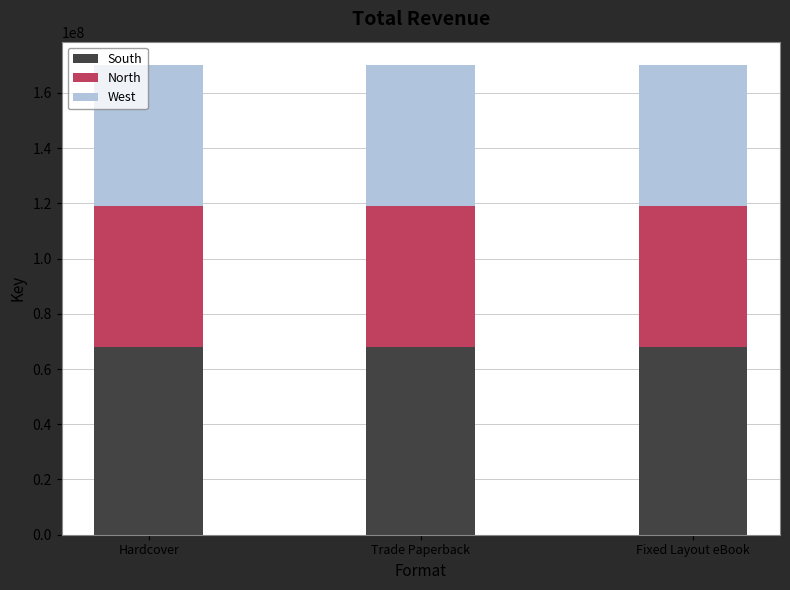

The South series shows 28939260.9 at Trade Paperback. True or false?

False